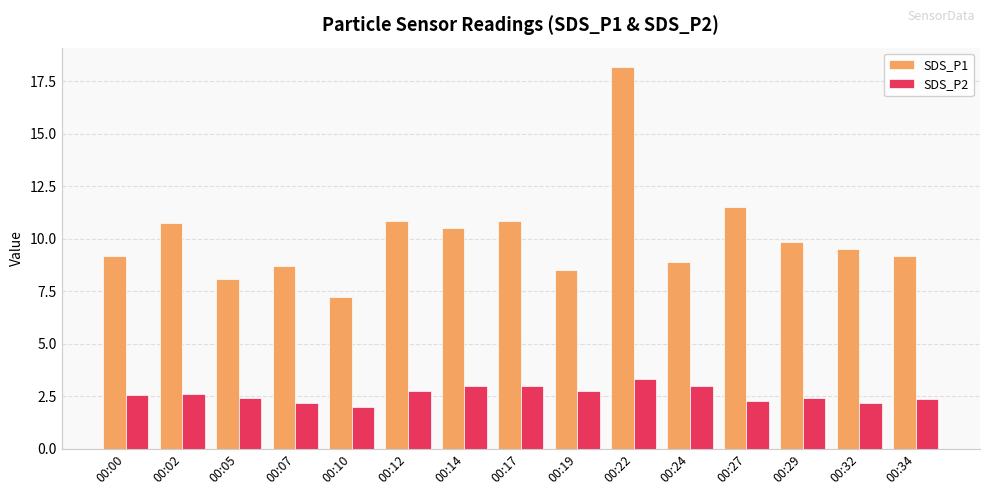

What value does the SDS_P2 series have at 00:02?

2.6